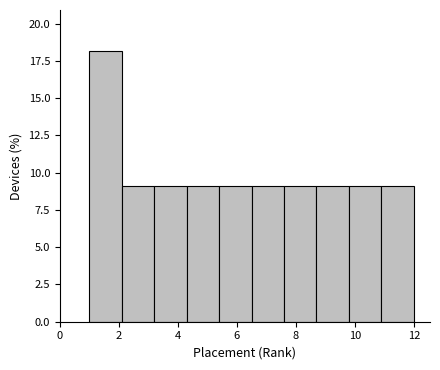

Which range on the x-axis has the tallest bar?

1.0 to 2.1